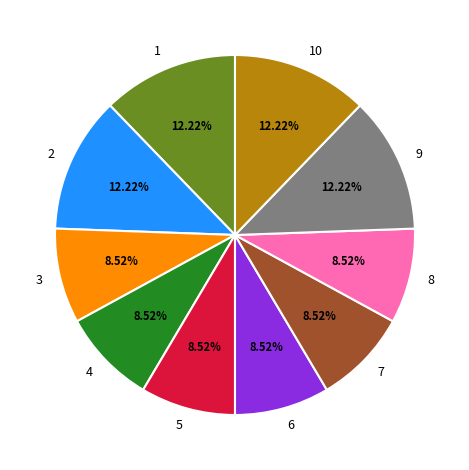

Does 1 account for over 50% of the chart?

No